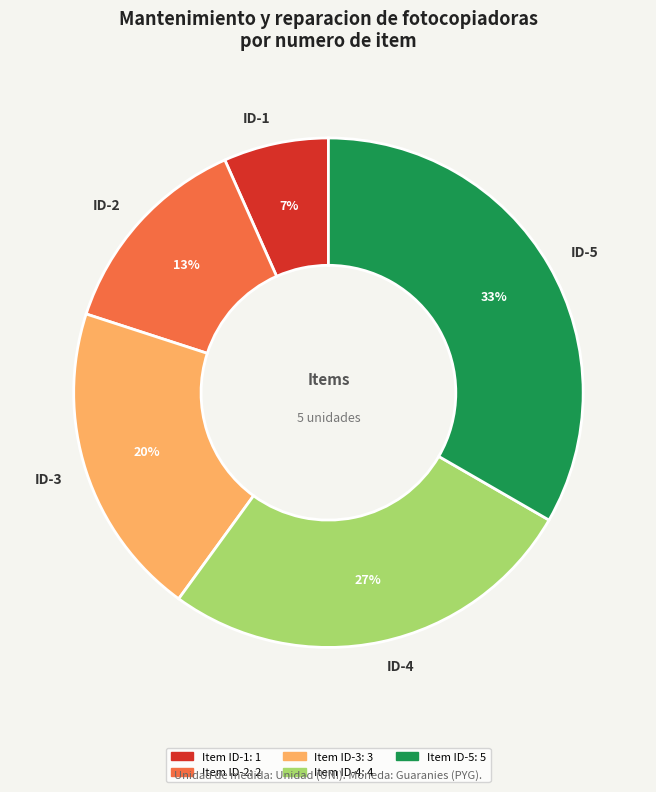

Is it true that ID-2 is 13% of the pie?

True